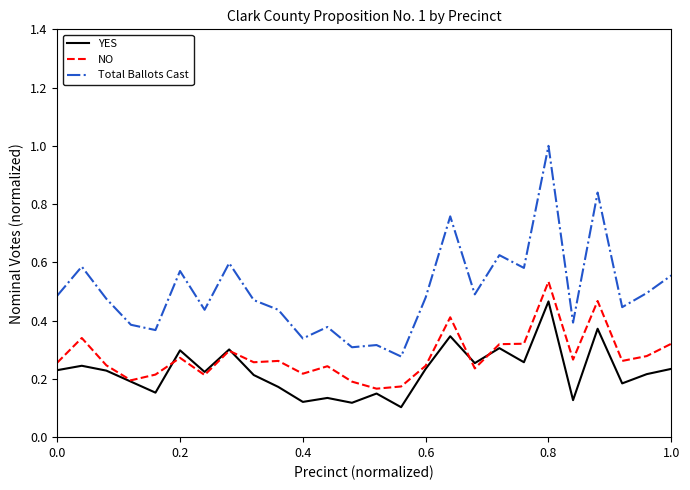

Count the YES values in the range 0 to 1.

26